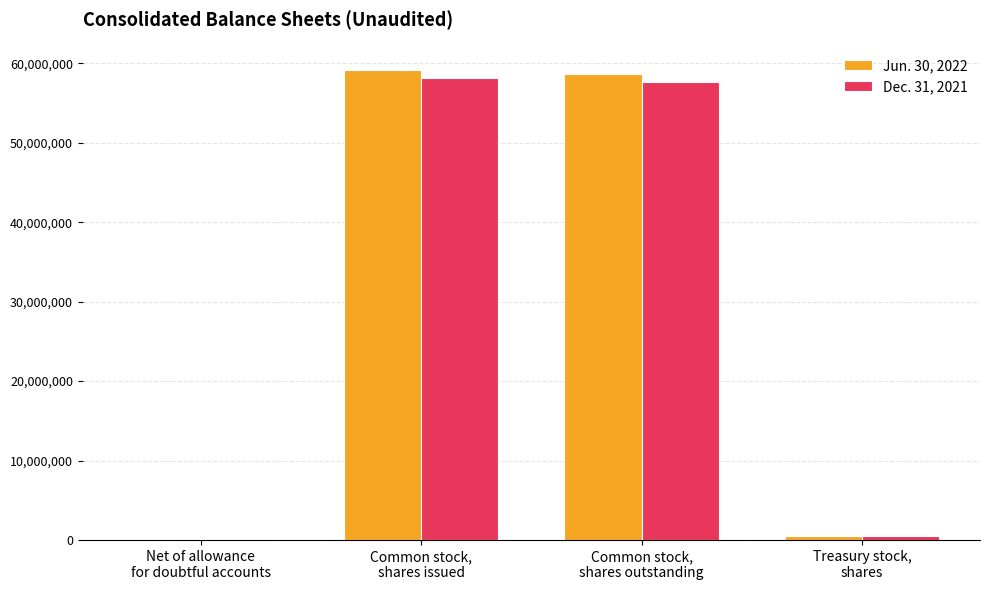

At which label does Dec. 31, 2021 first exceed 57695008?

Common stock,
shares issued